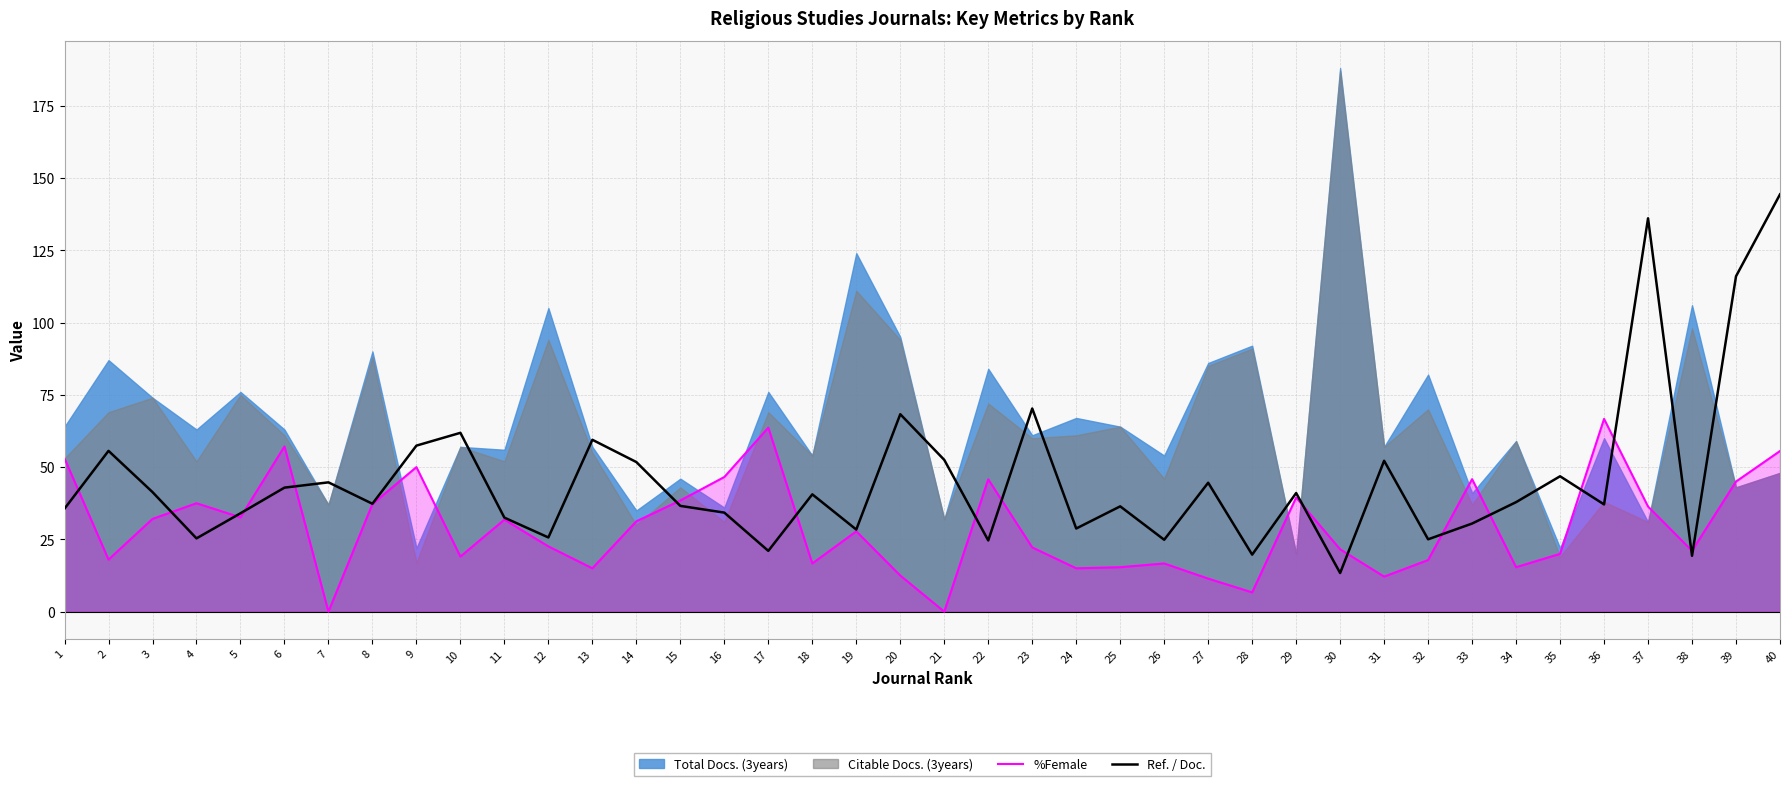

Where is Ref. / Doc. nearest to the value 78?

23